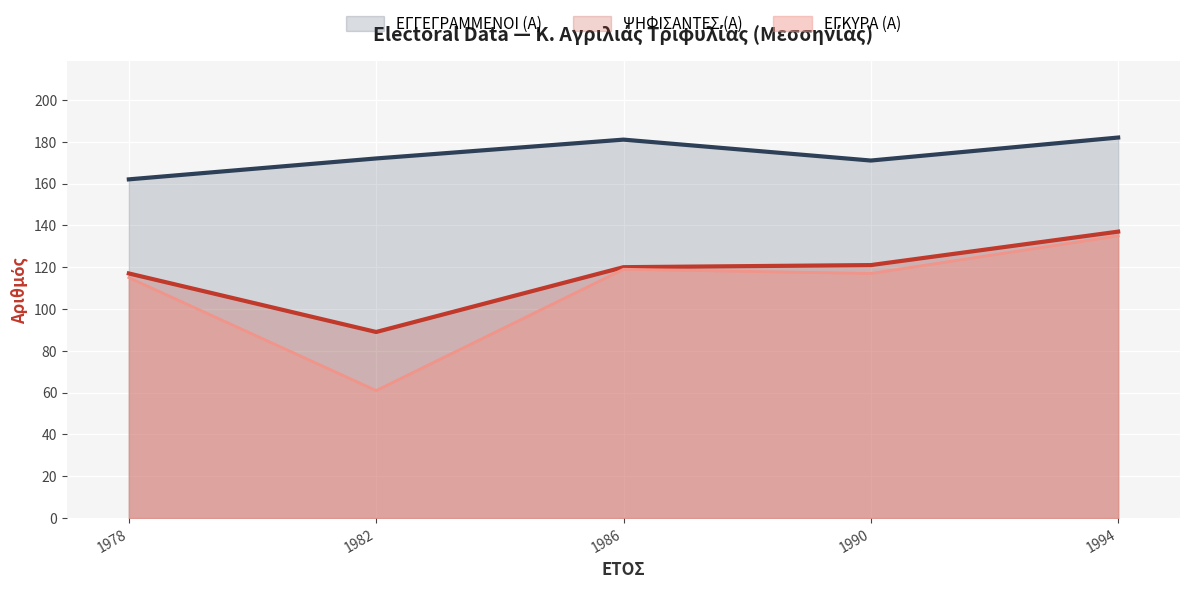

What are all the series names shown in the legend?

ΕΓΓΕΓΡΑΜΜΕΝΟΙ (Α), ΨΗΦΙΣΑΝΤΕΣ (Α), ΕΓΚΥΡΑ (Α)